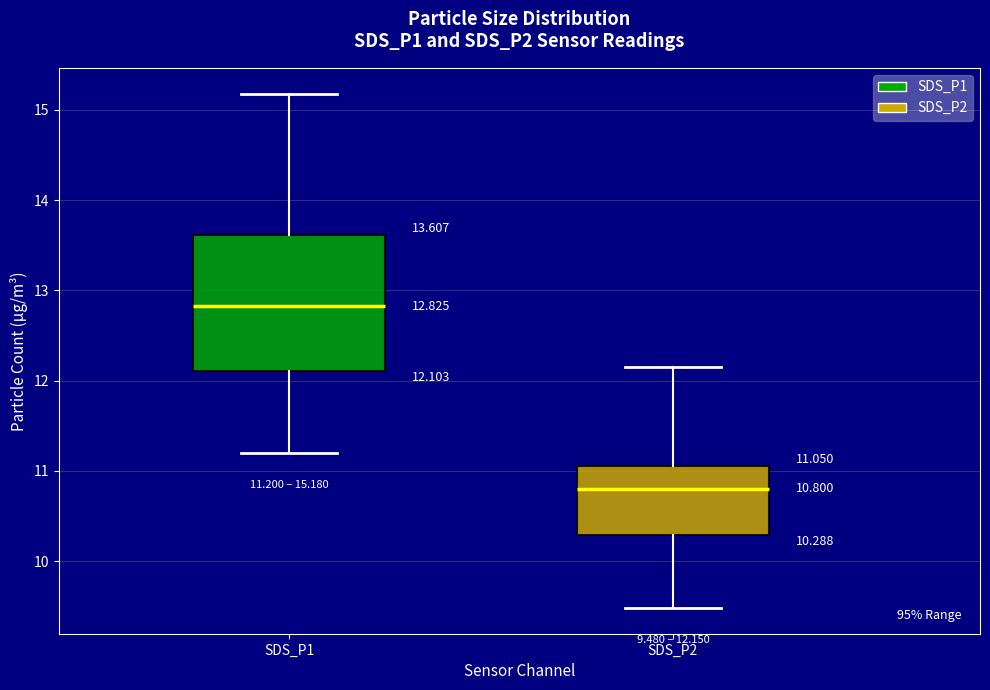

Which box's median line is the lowest?

SDS_P2